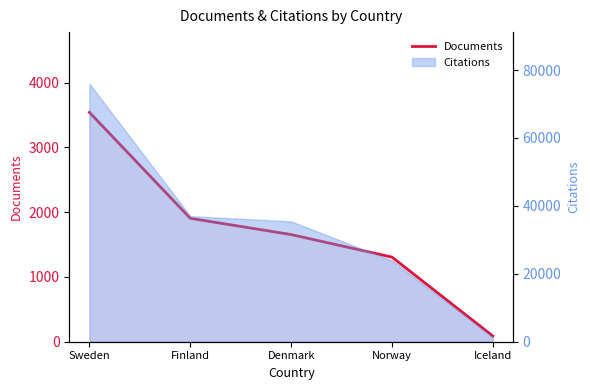

True or false: the data has more than 2 interior local peaks.

False